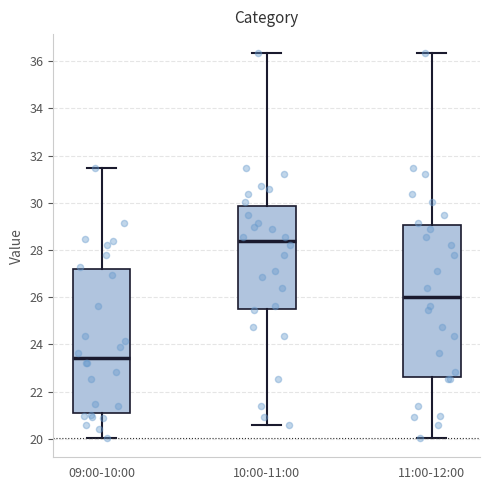

Which box is the tallest, from its lower edge to its upper edge?

11:00-12:00